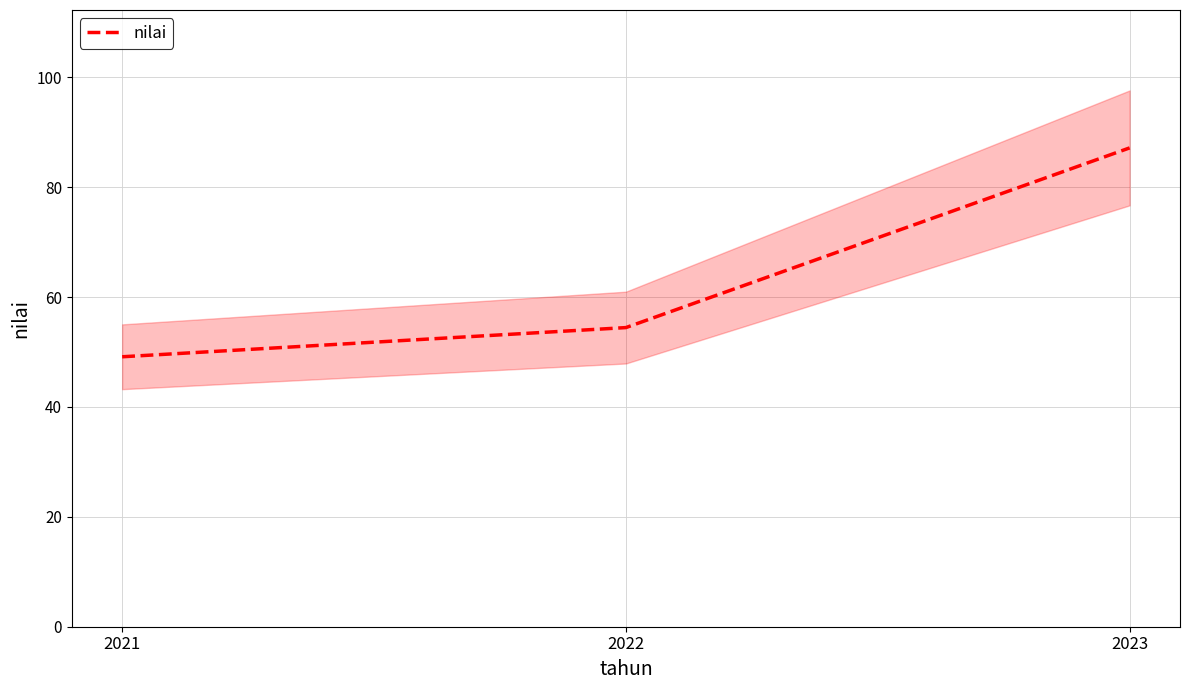

The value at 2021 is 70.4. True or false?

False